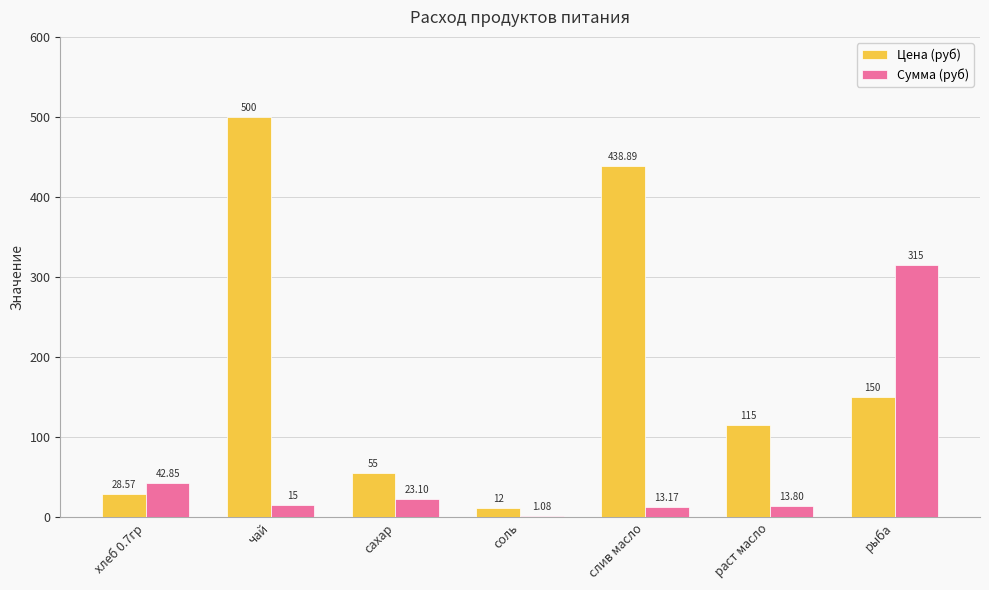

Which series changed the most between сахар and соль?

Цена (руб)